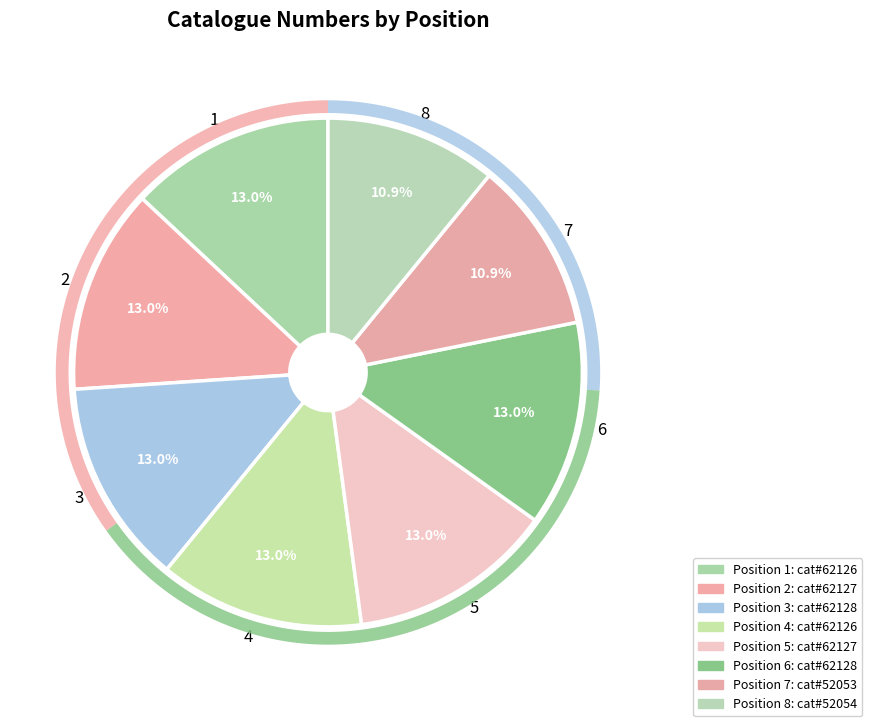

What is the change in value from 6 to 8?

-10074